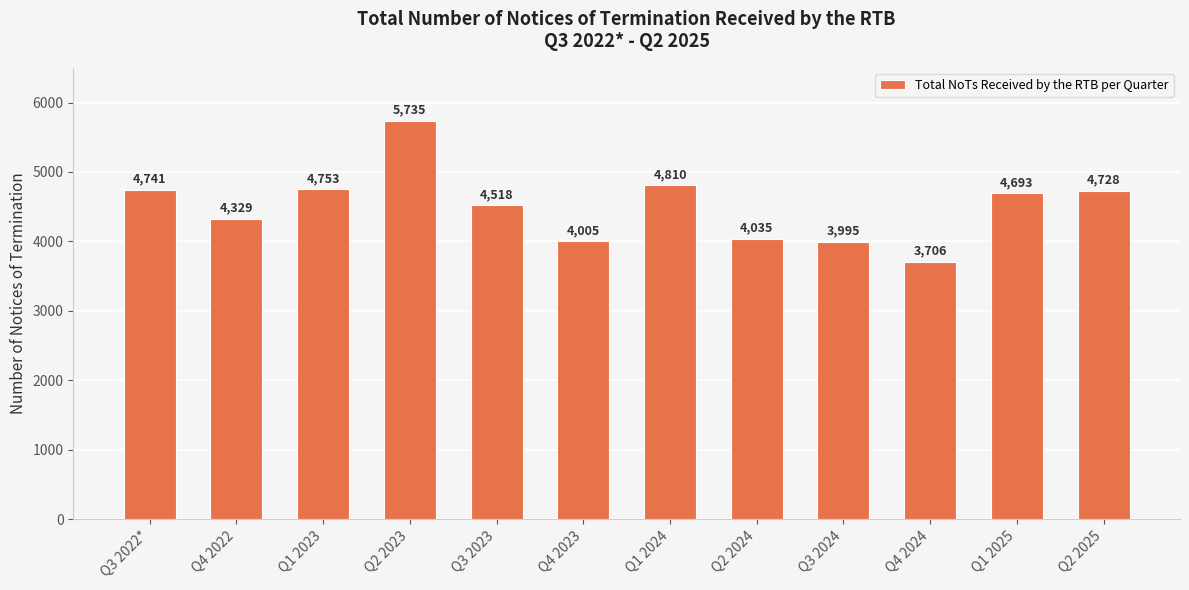

Rank the categories by value from lowest to highest.

Q4 2024, Q3 2024, Q4 2023, Q2 2024, Q4 2022, Q3 2023, Q1 2025, Q2 2025, Q3 2022*, Q1 2023, Q1 2024, Q2 2023